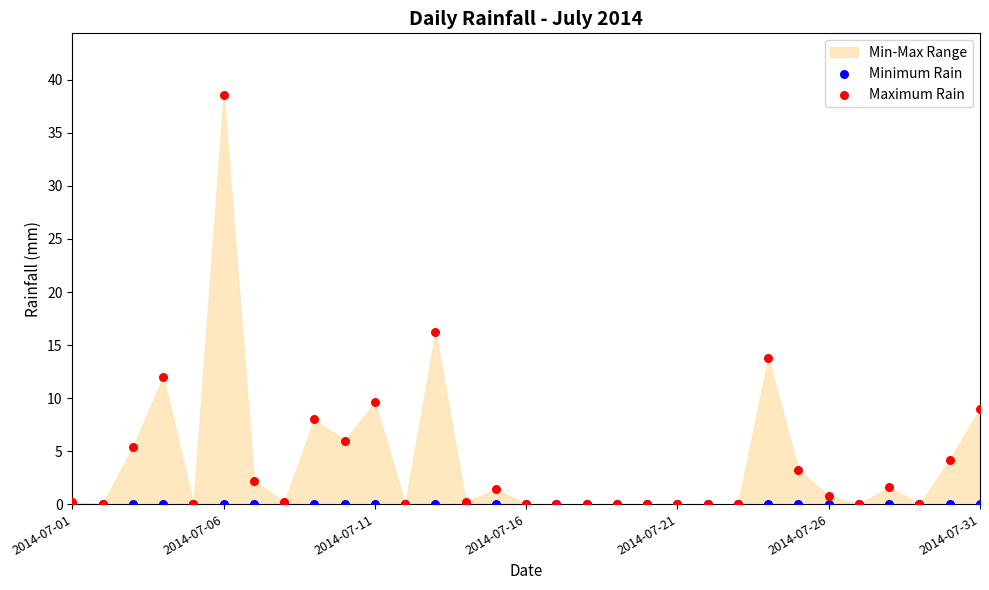

In the Maximum Rain series, what Y value is closest to 19?

16.2